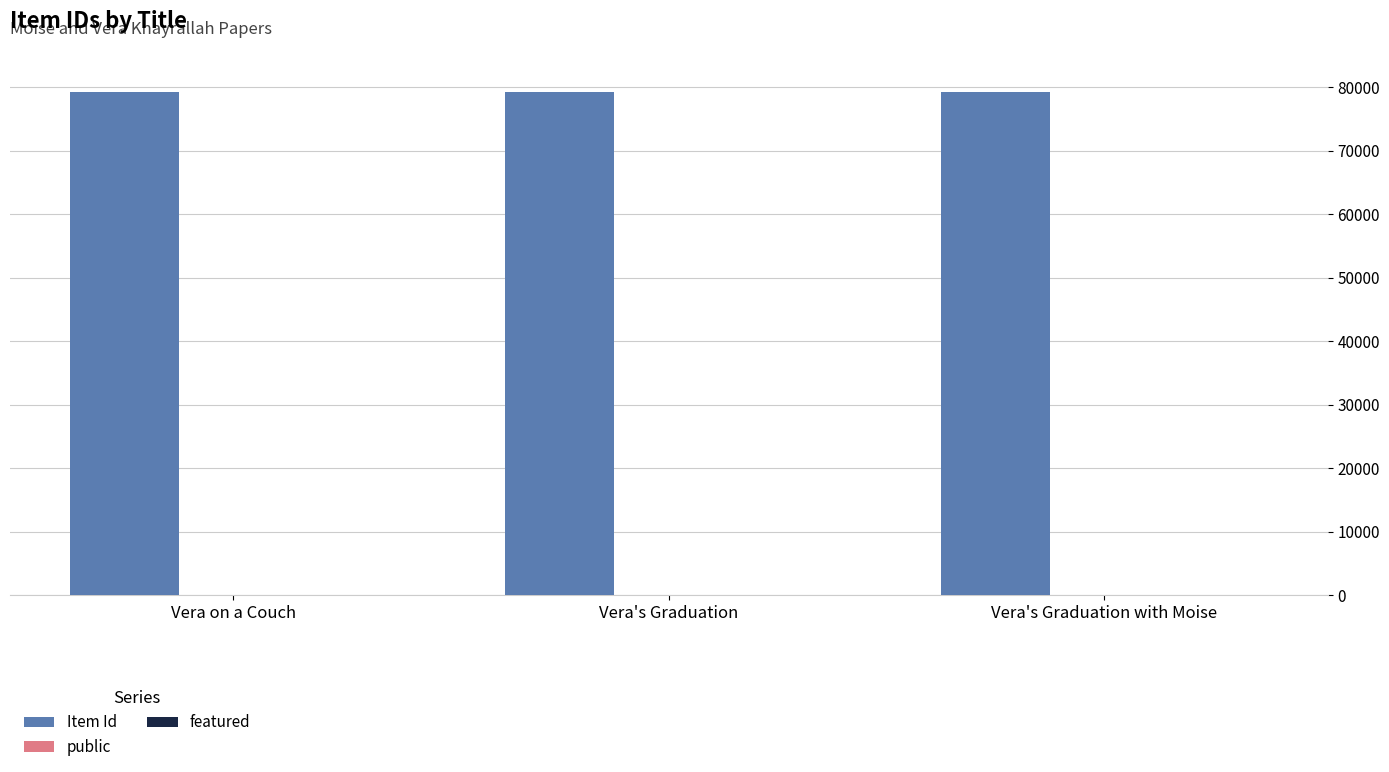

True or false: Item Id has a value of 46161 at Vera's Graduation.

False